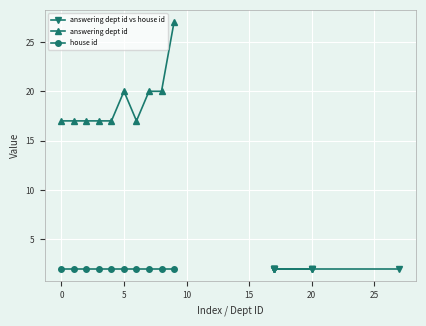

True or false: answering dept id and house id intersect in this chart.

False